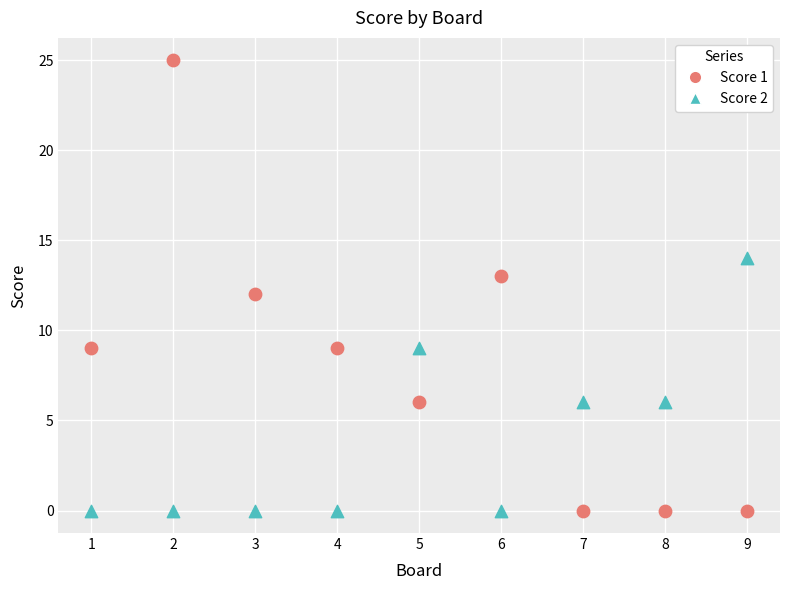

Which series reaches the maximum Y coordinate?

Score 1